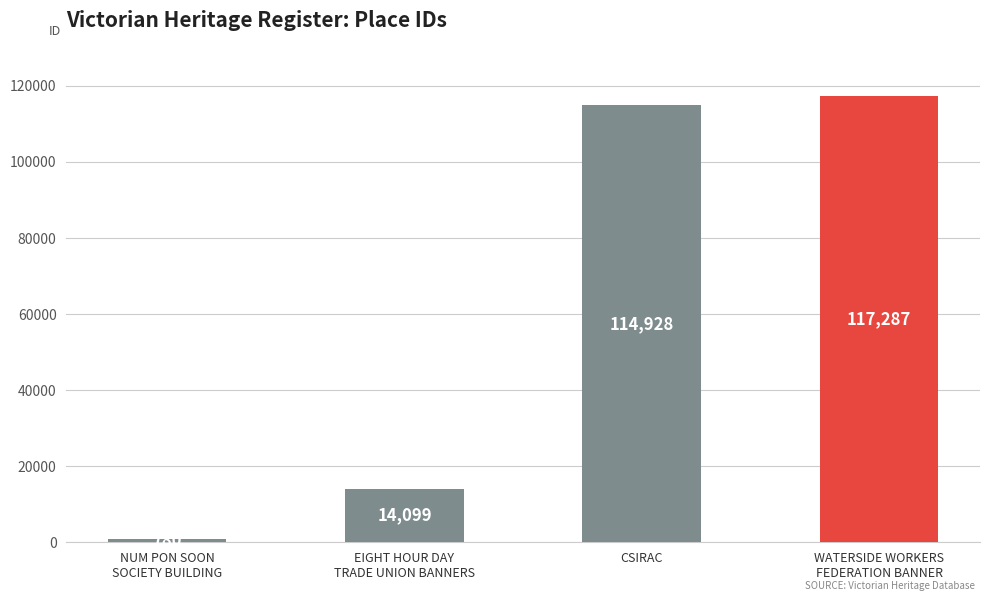

What is the label of the 3rd bar from the right?

EIGHT HOUR DAY
TRADE UNION BANNERS